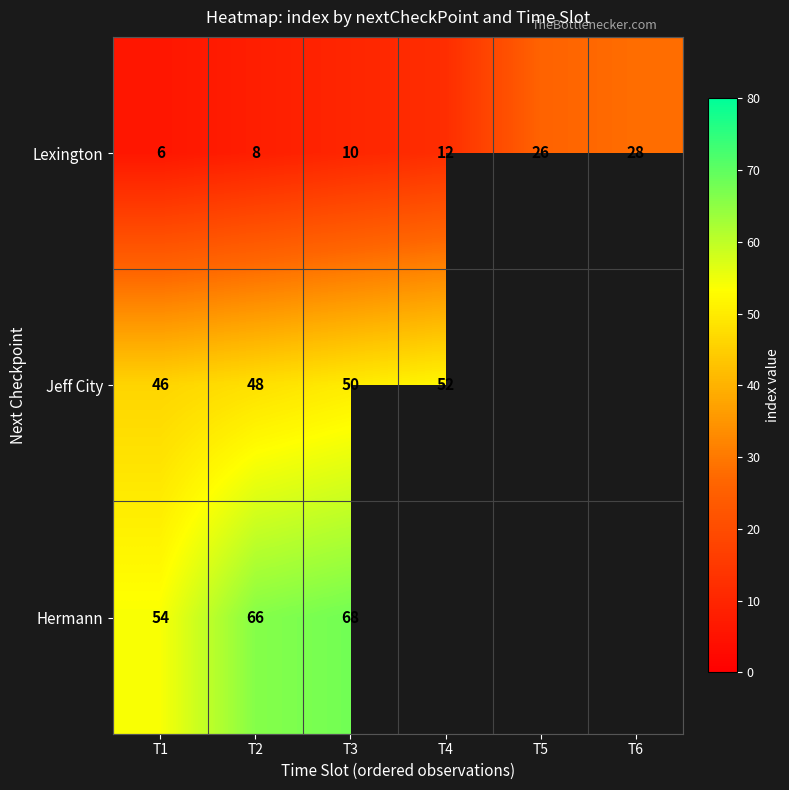

Which category has the lowest value in the Lexington series?

T1